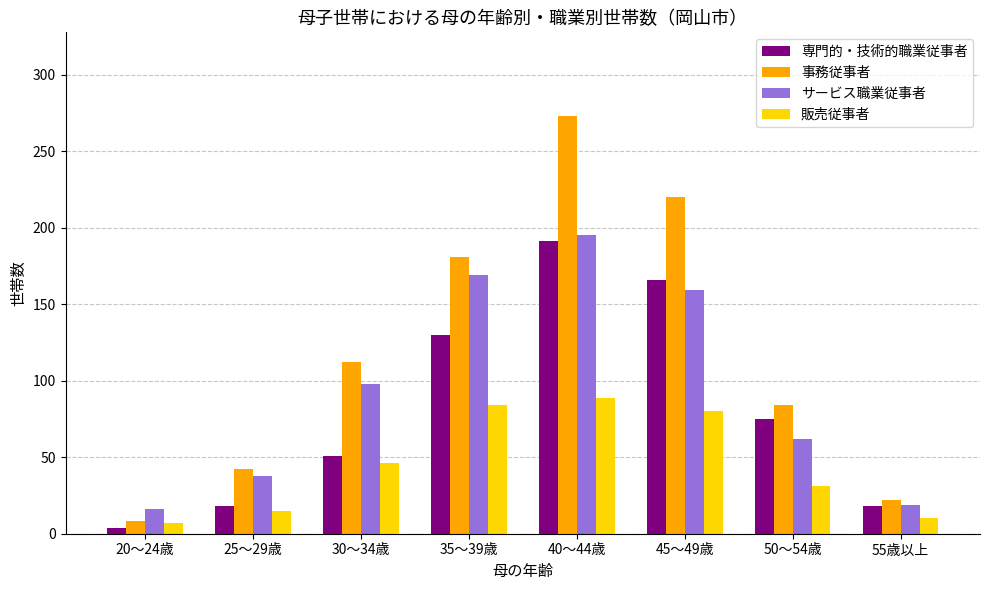

What is the maximum value for 事務従事者?

273